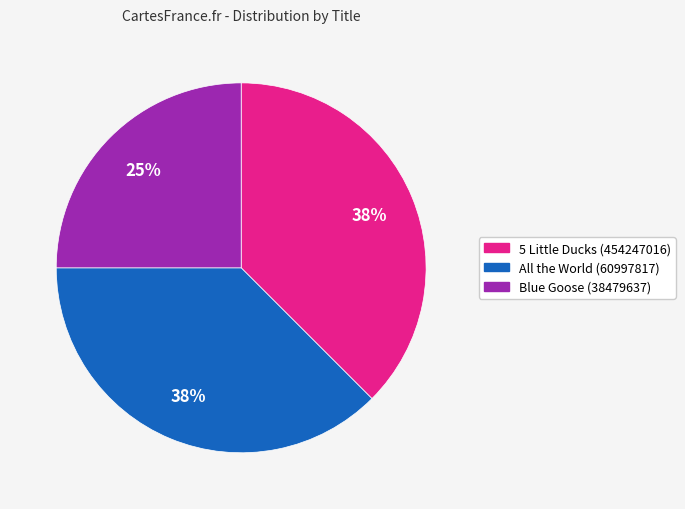

Between 5 Little Ducks (454247016) and Blue Goose (38479637), which is larger?

5 Little Ducks (454247016)